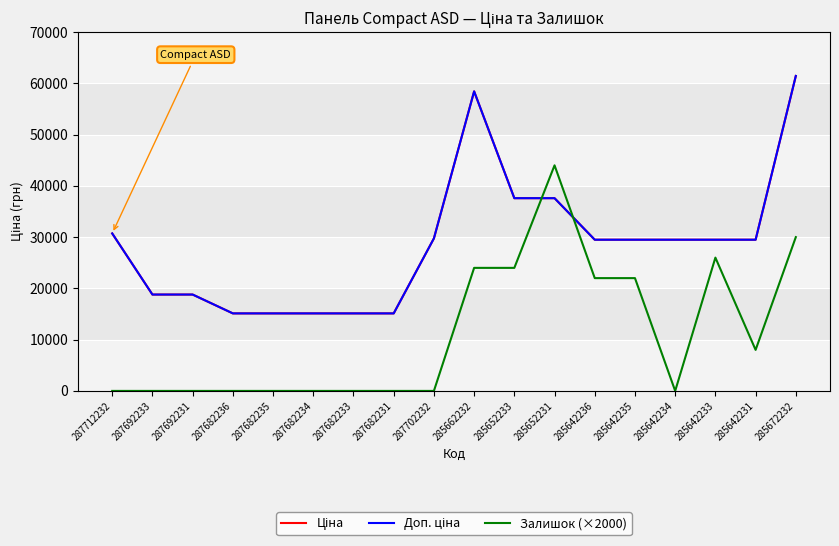

True or false: Доп. ціна has more than 1 points higher than both neighbors.

False